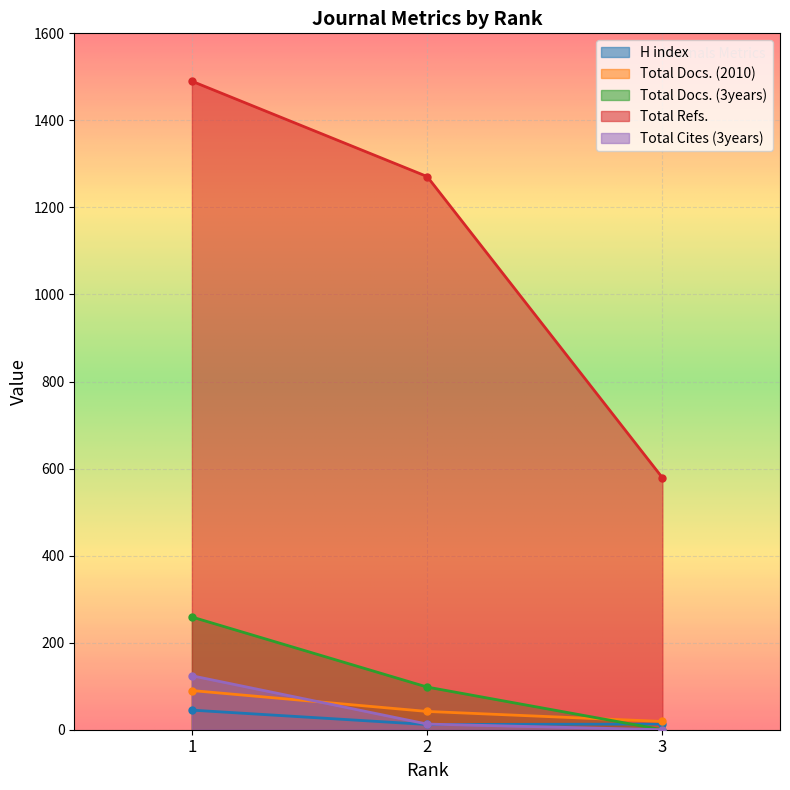

How many lines are shown in the chart?

5